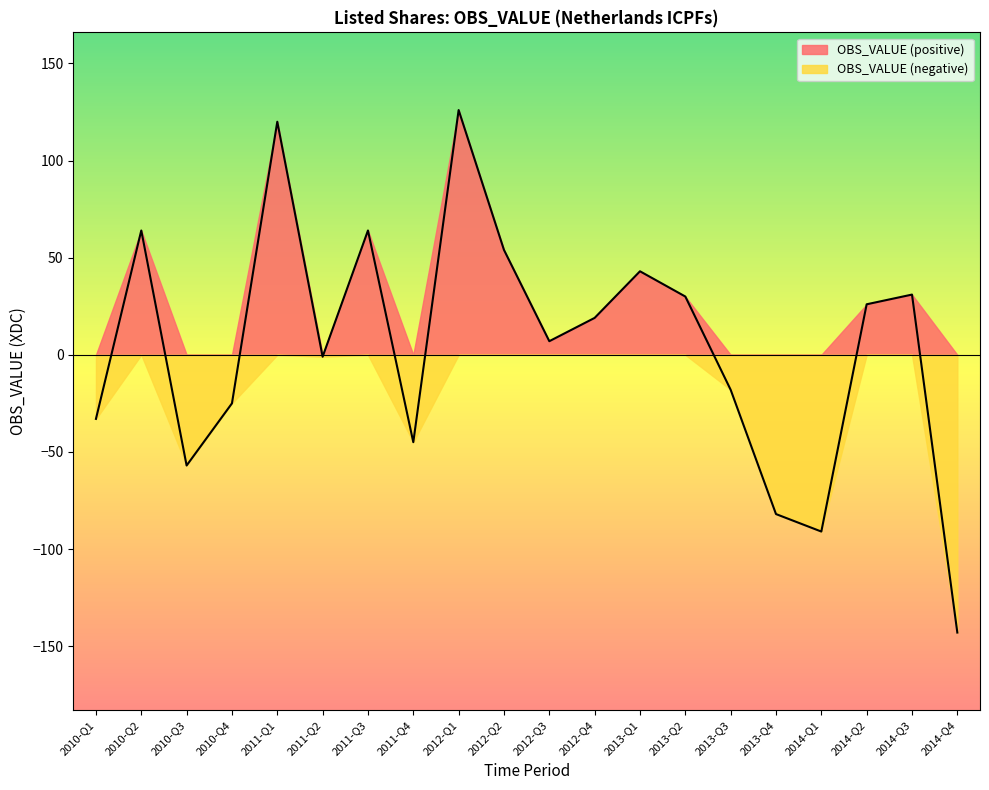

What is the change in value from 2010-Q1 to 2014-Q3?

+64